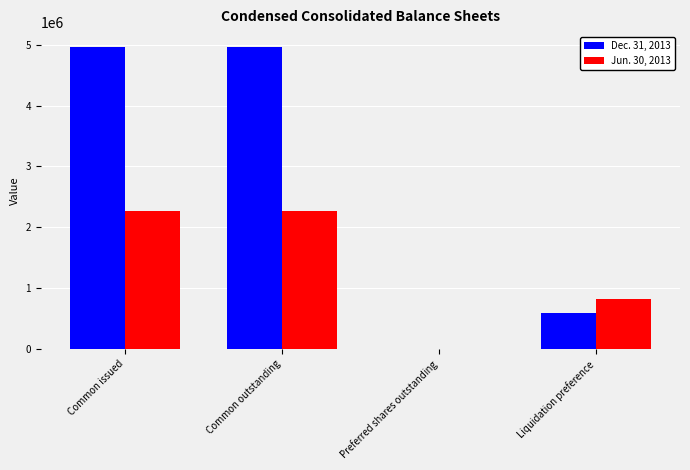

Which series changed the most between Common outstanding and Liquidation preference?

Dec. 31, 2013